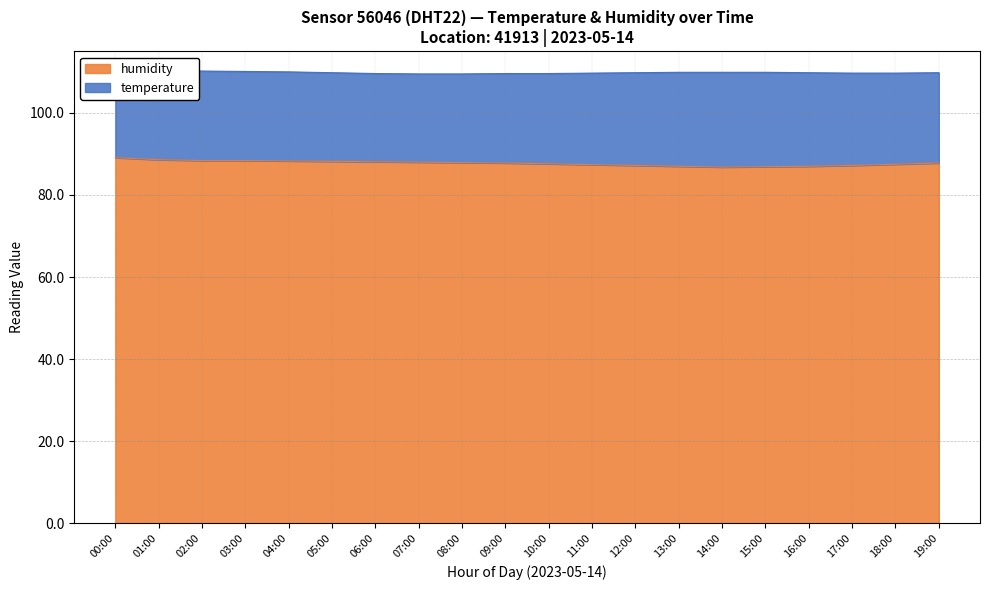

The chart shows a value of 128.5 at 04:00. True or false?

False